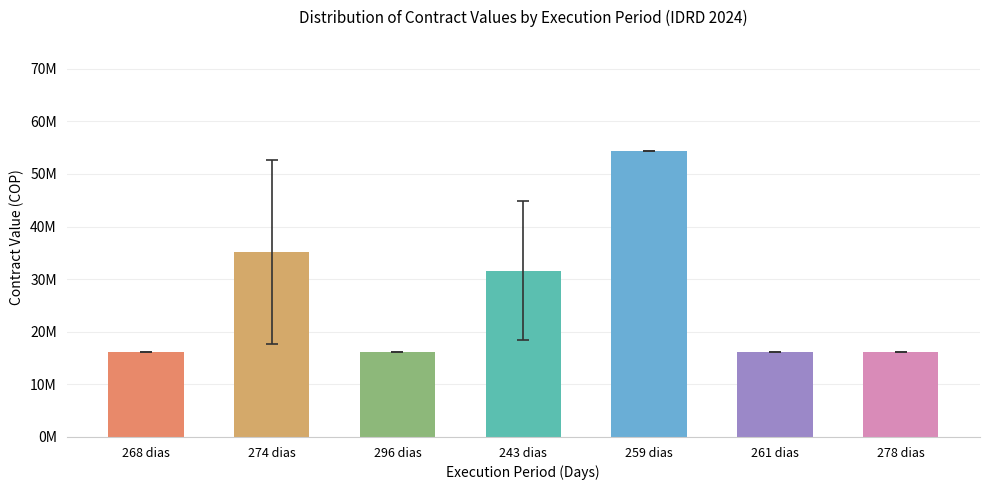

What is the label of the 2nd bar from the left?

274 dias